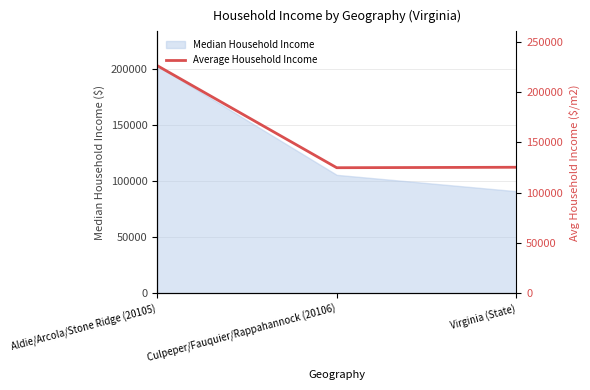

What is the change in value from Aldie/Arcola/Stone Ridge (20105) to Culpeper/Fauquier/Rappahannock (20106)?

-101387